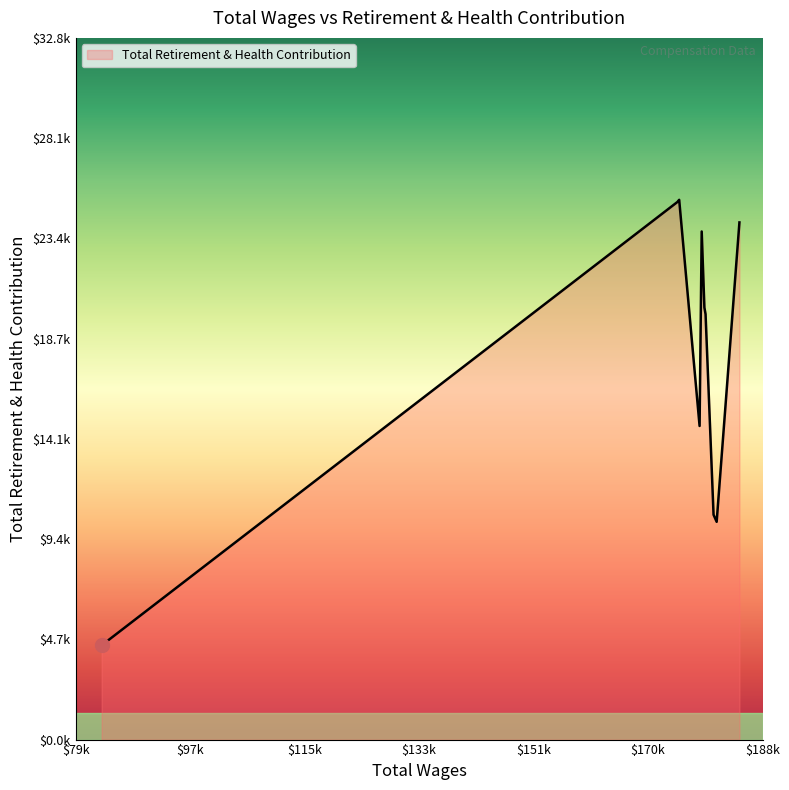

Does the chart have visible grid lines?

No